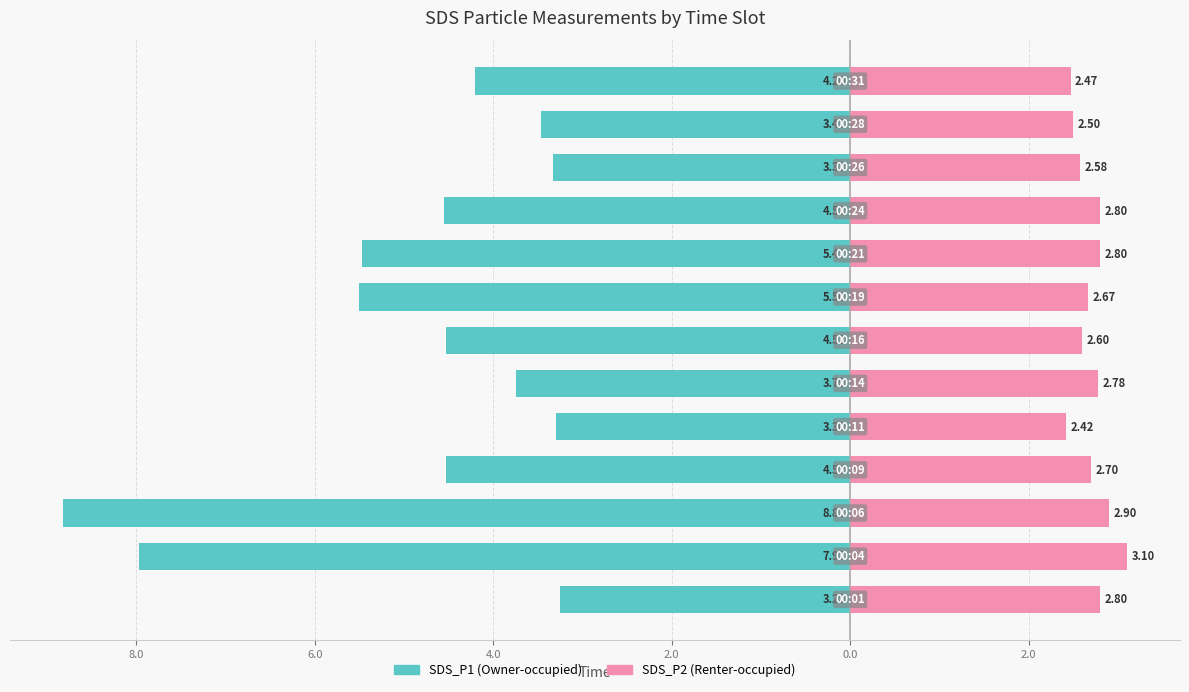

The value of SDS_P2 at 6.0 is 2.9. True or false?

True